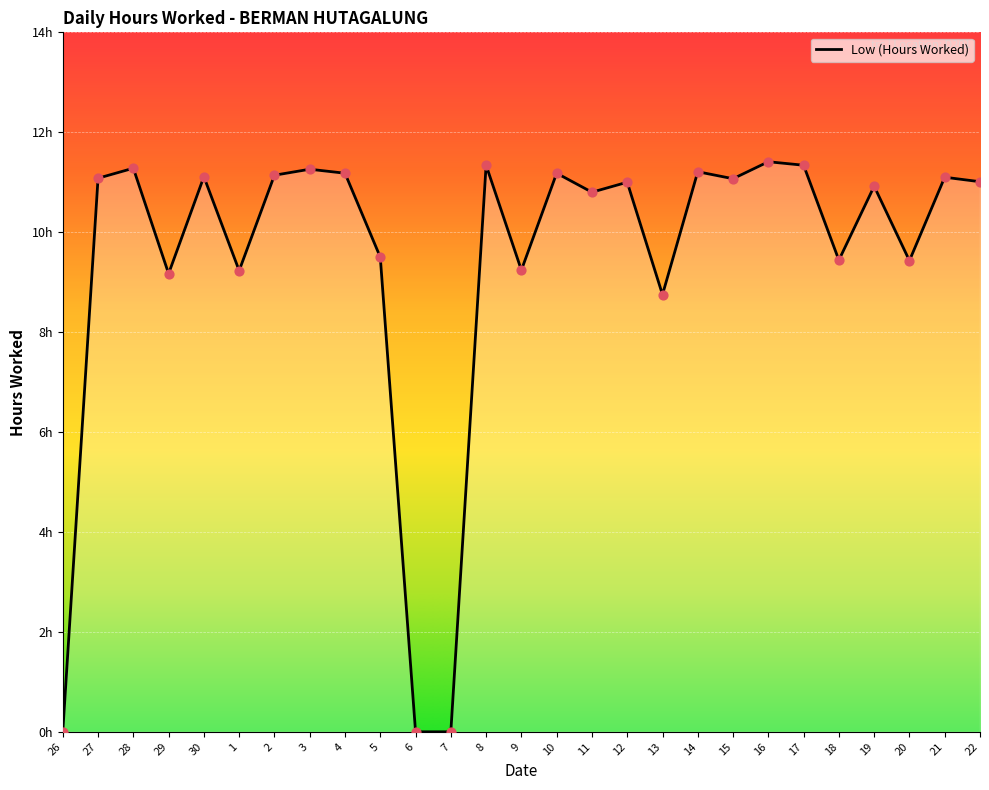

Which has a higher value, 13 or 17?

17